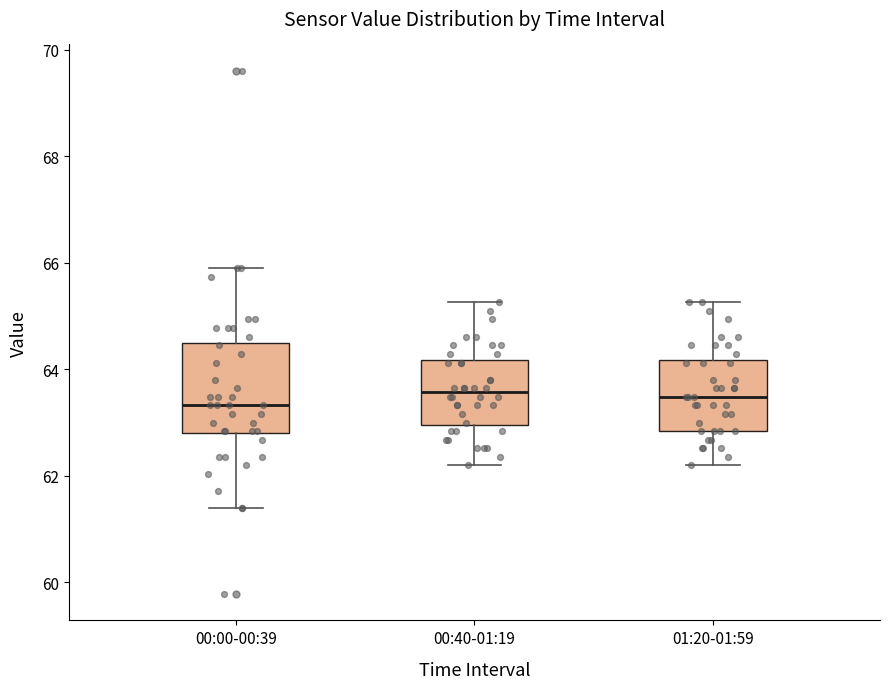

Reading left to right, transcribe this box plot: for each box, give where its median line is, the range the box spans, and where its two whiskers end, as read against the y-axis. The values are not printed on the chart, so give them approximately, as read against the axis.

00:00-00:39: median 63.4, box 62.8 to 64.4, whiskers 61.4 to 66.0
00:40-01:19: median 63.6, box 63.0 to 64.2, whiskers 62.2 to 65.2
01:20-01:59: median 63.4, box 62.8 to 64.2, whiskers 62.2 to 65.2